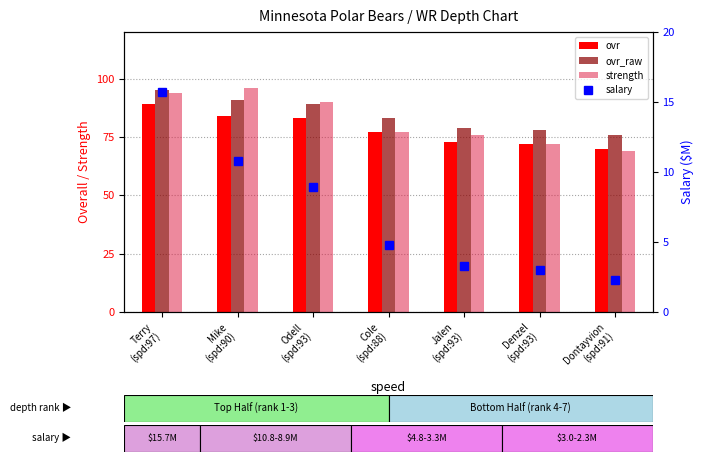

Where is strength nearest to the value 82?

Cole
(spd:88)